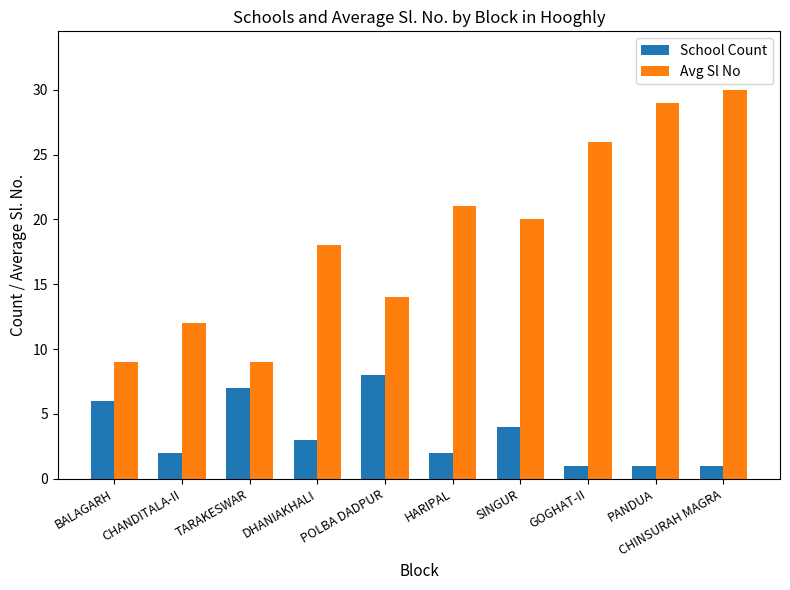

Reading right to left, what are all the values shown in this chart?

School Count: CHINSURAH MAGRA=1	PANDUA=1	GOGHAT-II=1	SINGUR=4	HARIPAL=2	POLBA DADPUR=8	DHANIAKHALI=3	TARAKESWAR=7	CHANDITALA-II=2	BALAGARH=6
Avg Sl No: CHINSURAH MAGRA=30	PANDUA=29	GOGHAT-II=26	SINGUR=20	HARIPAL=21	POLBA DADPUR=14	DHANIAKHALI=18	TARAKESWAR=9	CHANDITALA-II=12	BALAGARH=9